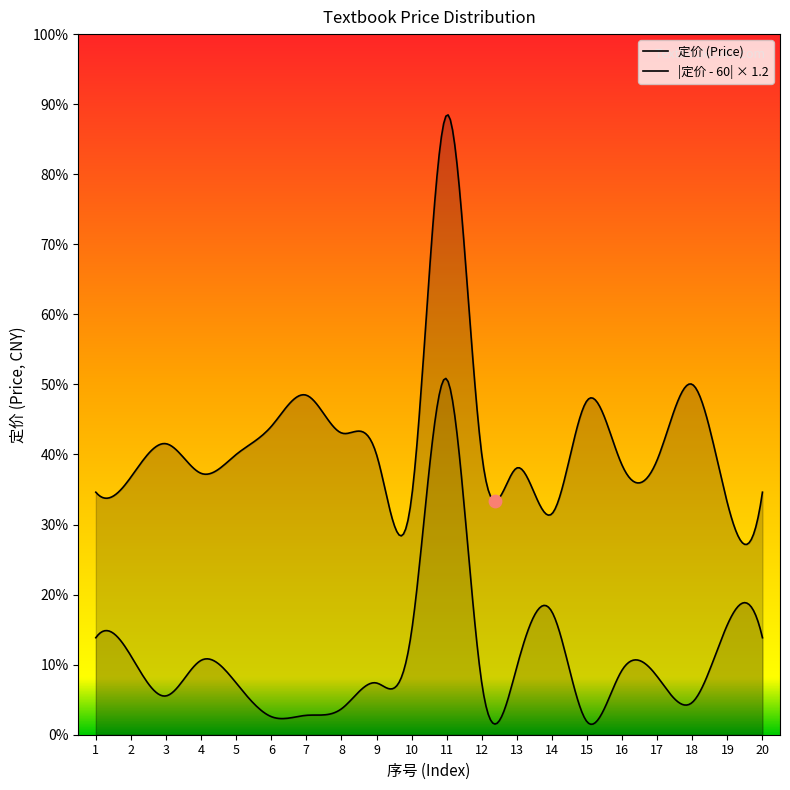

Which series has the largest total across all categories?

定价